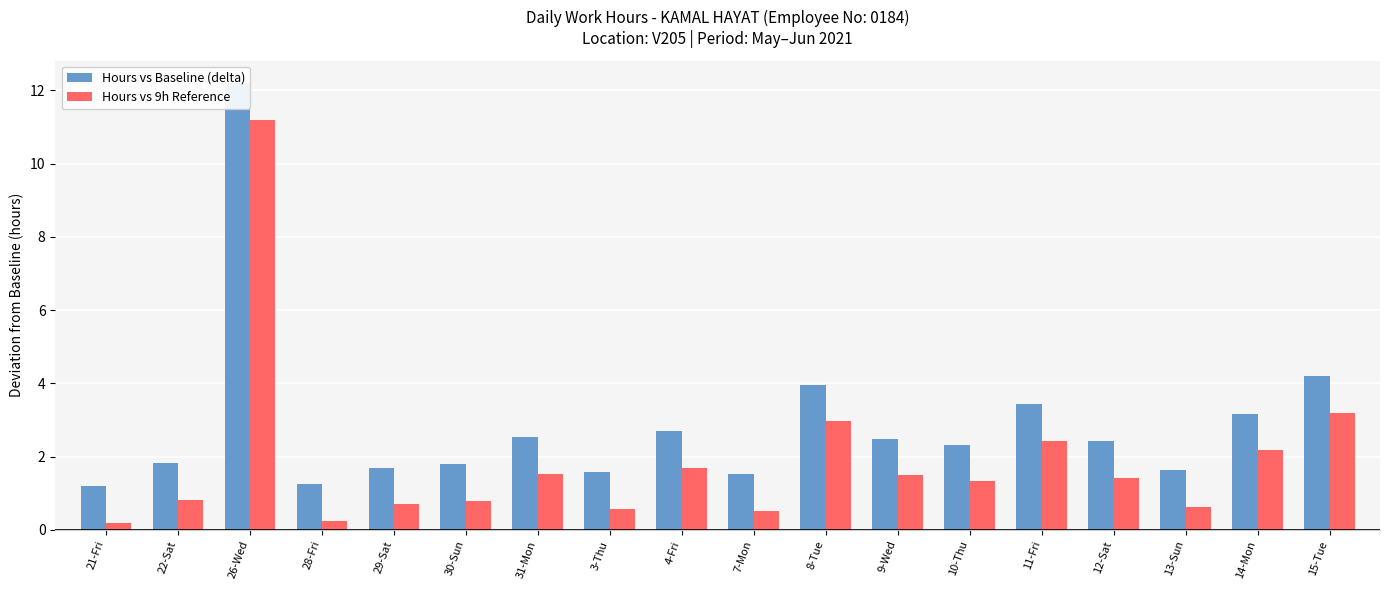

How many groups of bars are there?

18